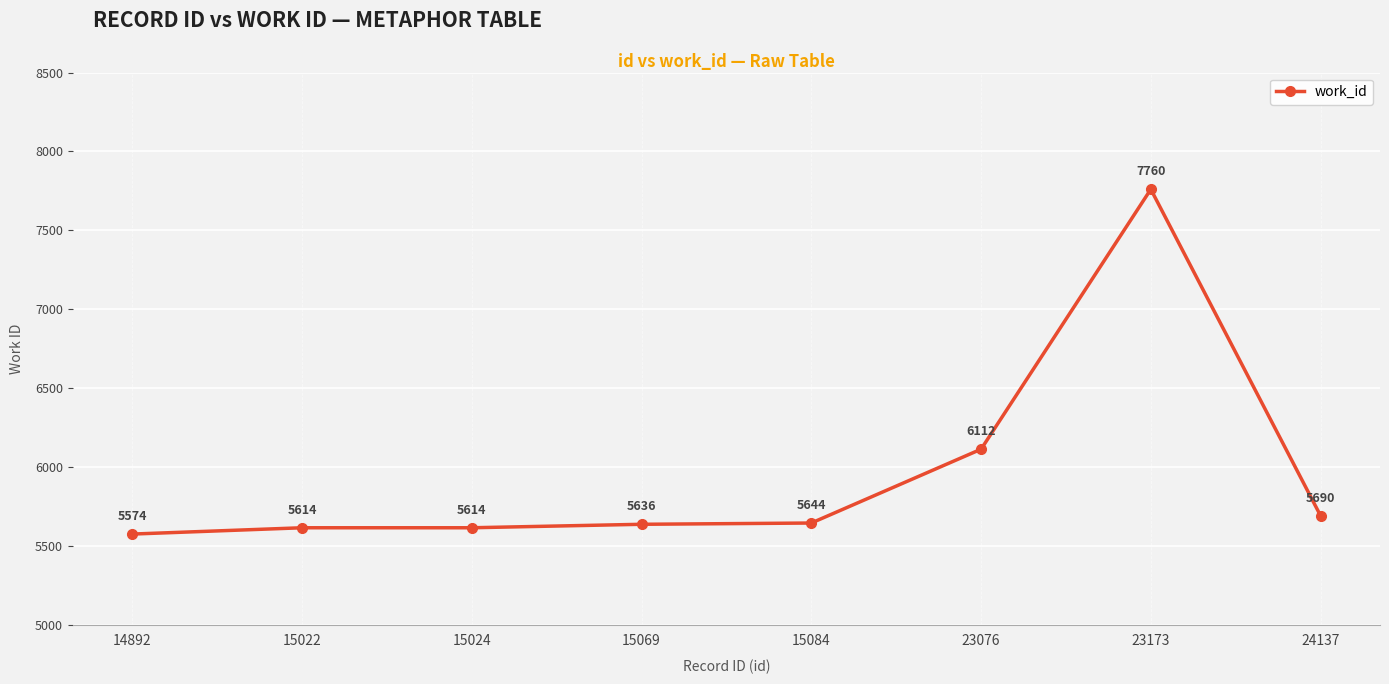

What is the change in value from 14892 to 15069?

+62